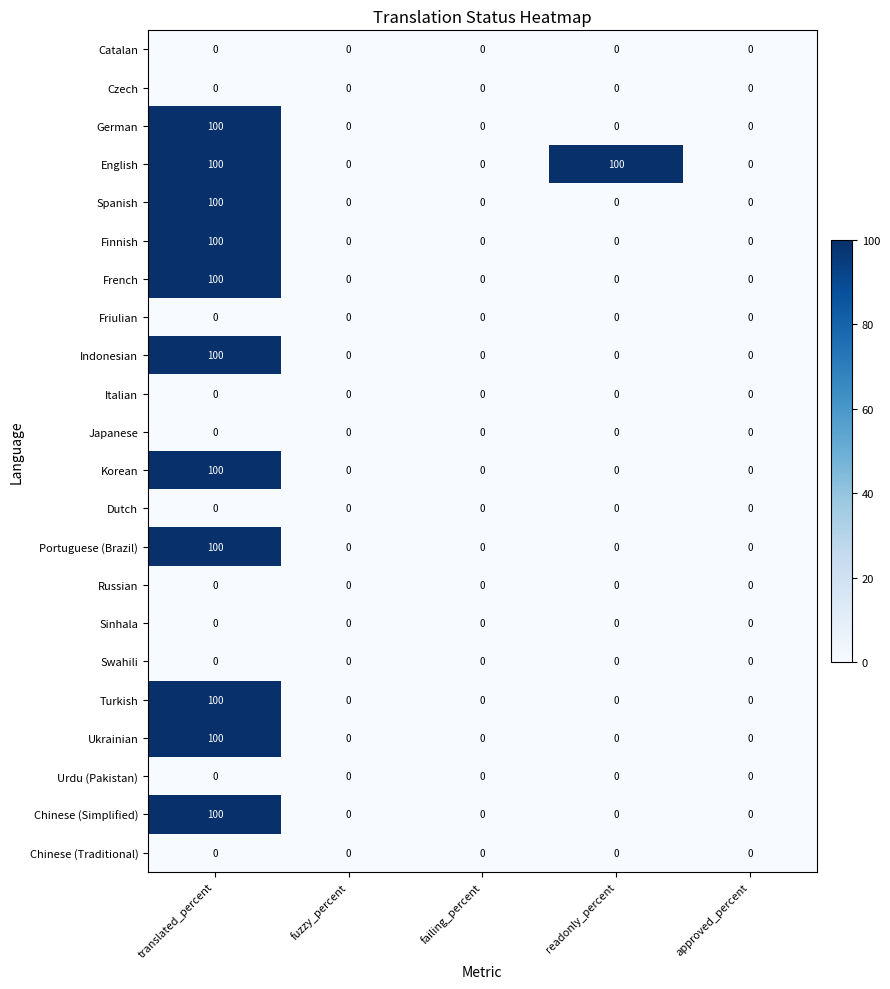

Between failing_percent and readonly_percent, which series saw the biggest shift?

English